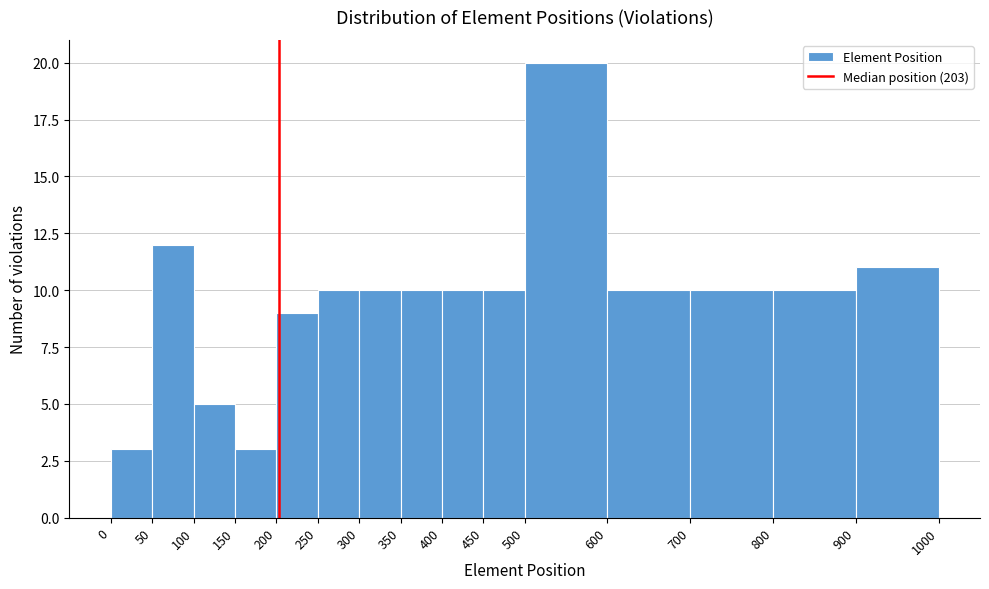

How tall is the bar that spans 400 to 450 on the x-axis? The values are not printed on the chart, so give them approximately, as read against the axis.

10